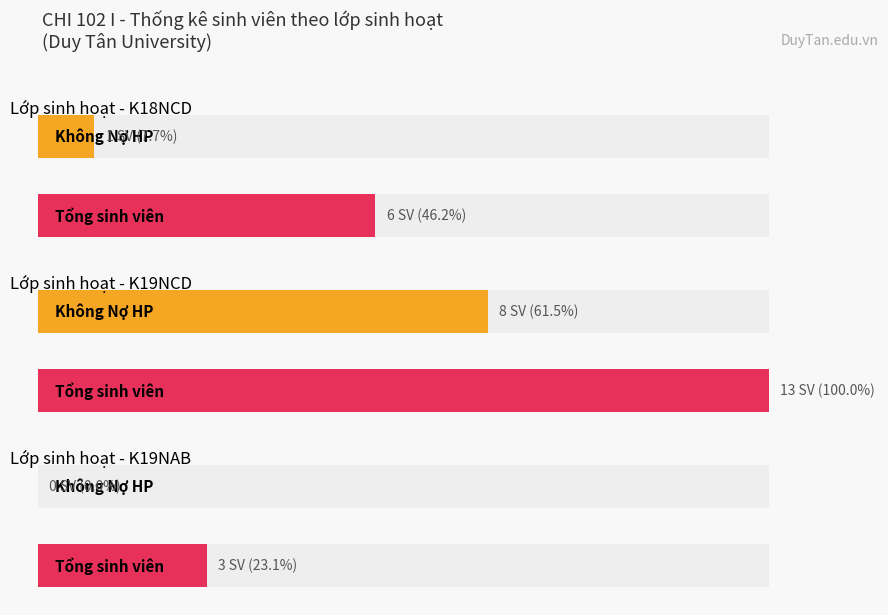

What is the value of the Không Nợ HP bar at the 2nd from the left?

8